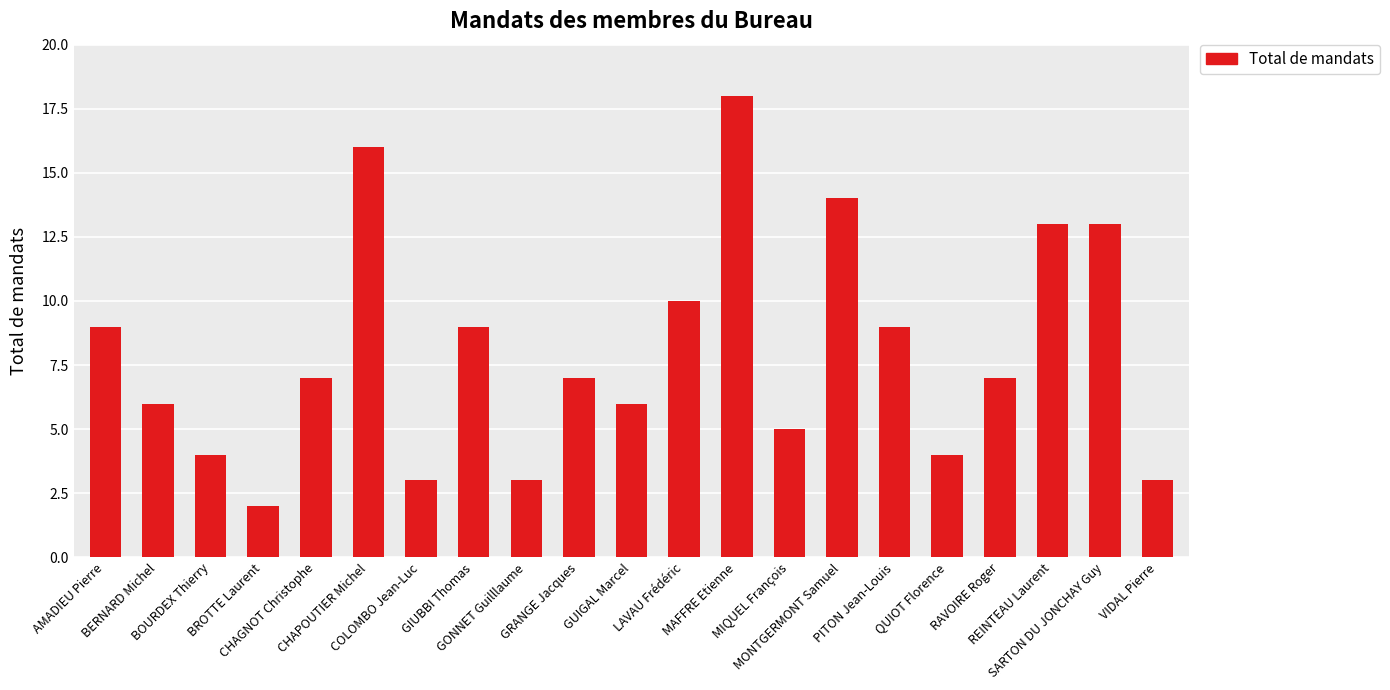

Reading right to left, extract all data points from this chart.

VIDAL Pierre=3	SARTON DU JONCHAY Guy=13	REINTEAU Laurent=13	RAVOIRE Roger=7	QUIOT Florence=4	PITON Jean-Louis=9	MONTGERMONT Samuel=14	MIQUEL François=5	MAFFRE Etienne=18	LAVAU Frédéric=10	GUIGAL Marcel=6	GRANGE Jacques=7	GONNET Guilllaume=3	GIUBBI Thomas=9	COLOMBO Jean-Luc=3	CHAPOUTIER Michel=16	CHAGNOT Christophe=7	BROTTE Laurent=2	BOURDEX Thierry=4	BERNARD Michel=6	AMADIEU Pierre=9